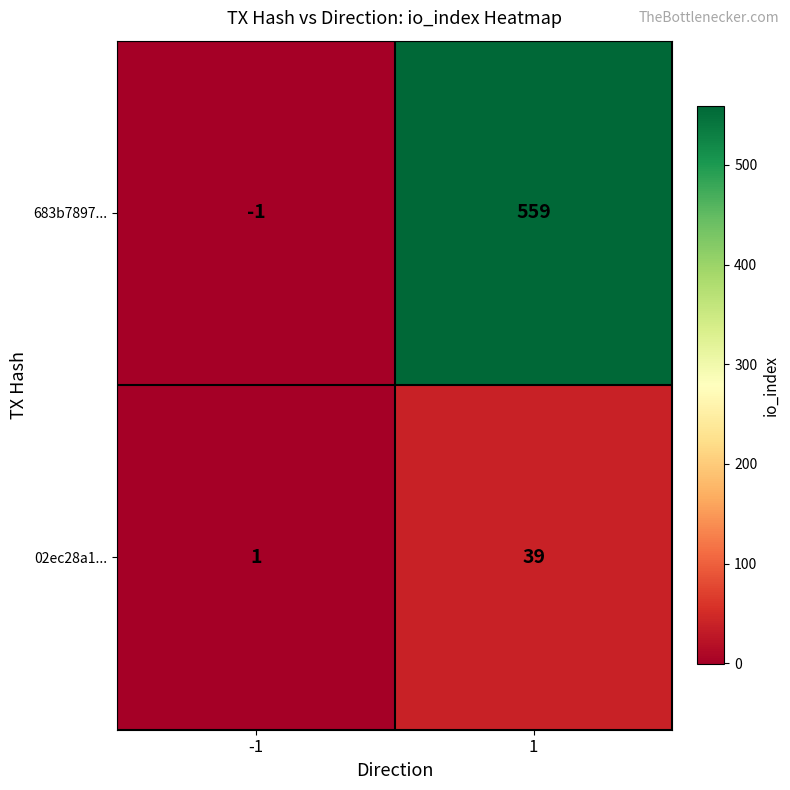

At -1, list the series in order from largest to smallest.

02ec28a1..., 683b7897...